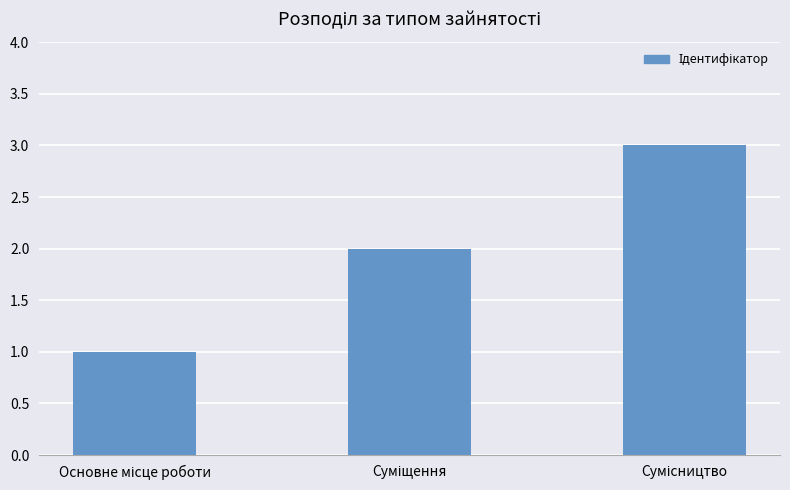

How many values are between 1 and 3?

3